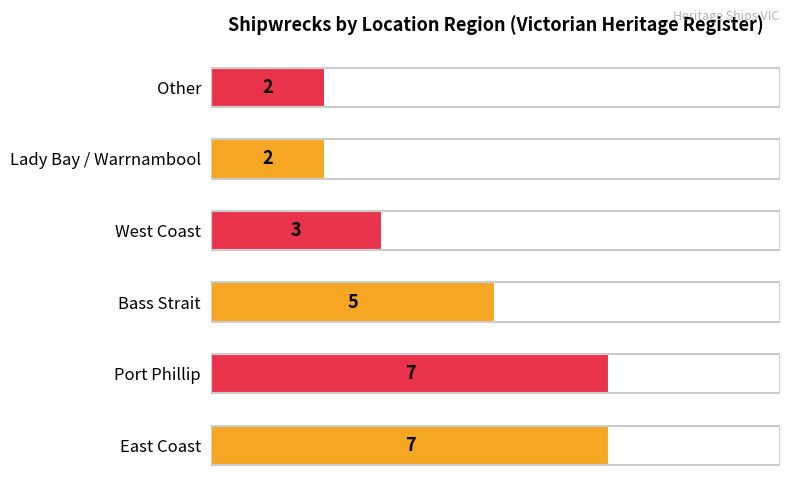

What is the greatest value displayed?

7